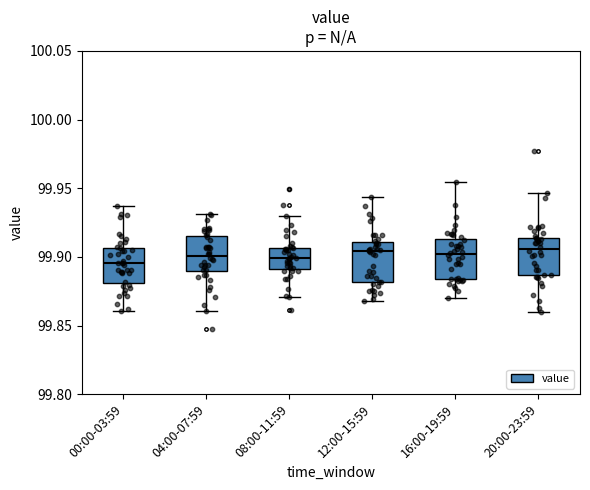

Where is the lower edge of the box for 16:00-19:59 on the y-axis? The values are not printed on the chart, so give them approximately, as read against the axis.

99.885